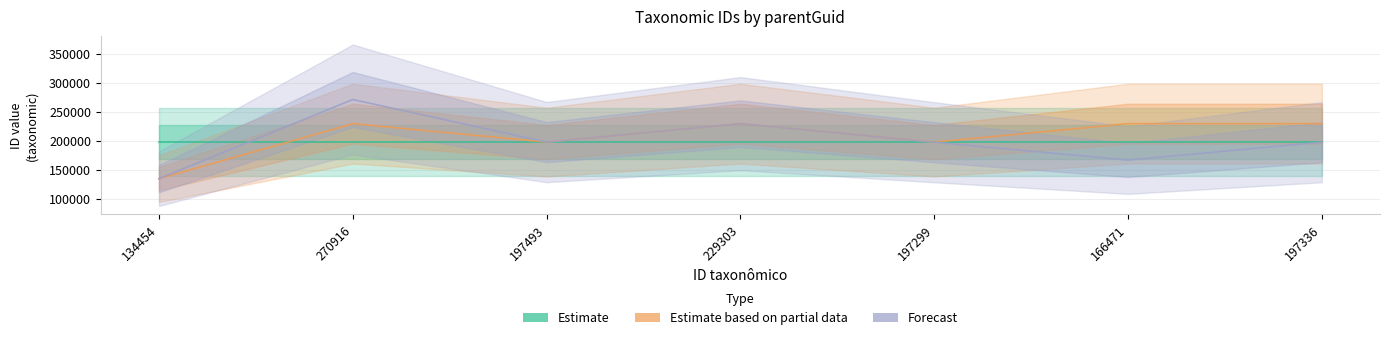

Is the value of Forecast at 166471 greater than the value of Estimate based on partial data at 197336?

No